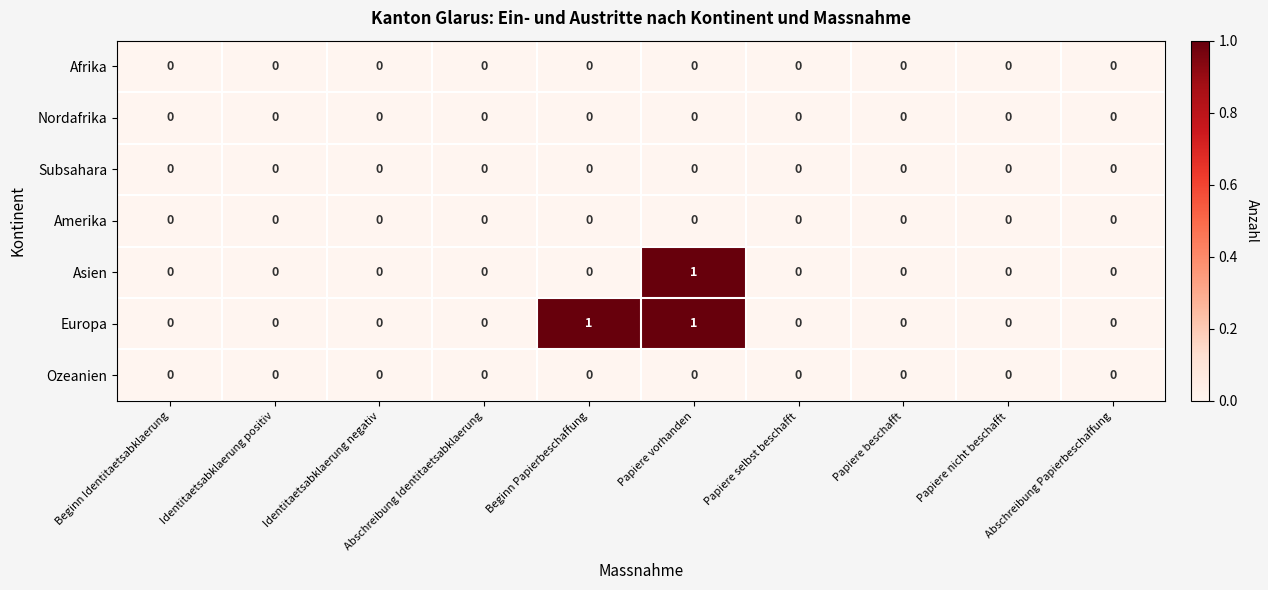

At which category is the sum across all series the highest?

Papiere vorhanden